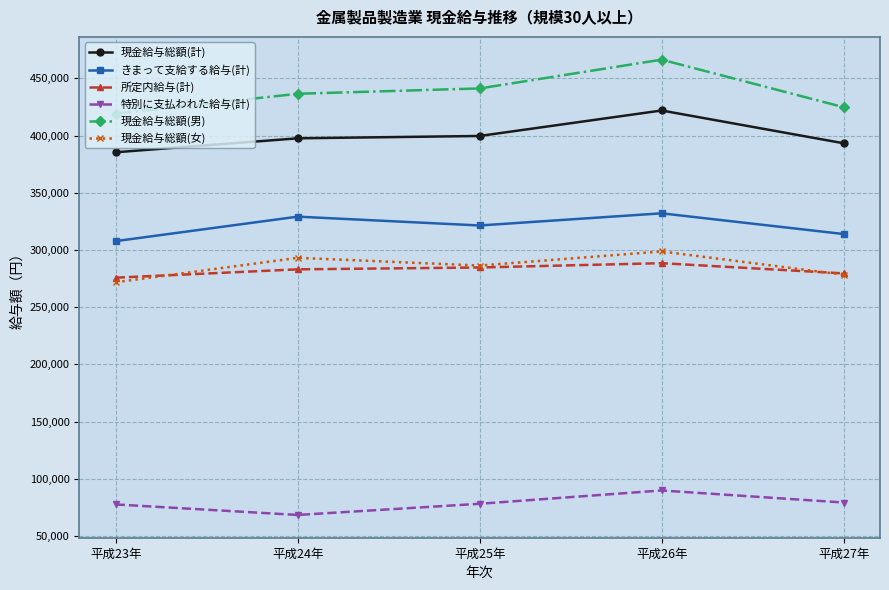

How many series are shown in this chart?

6